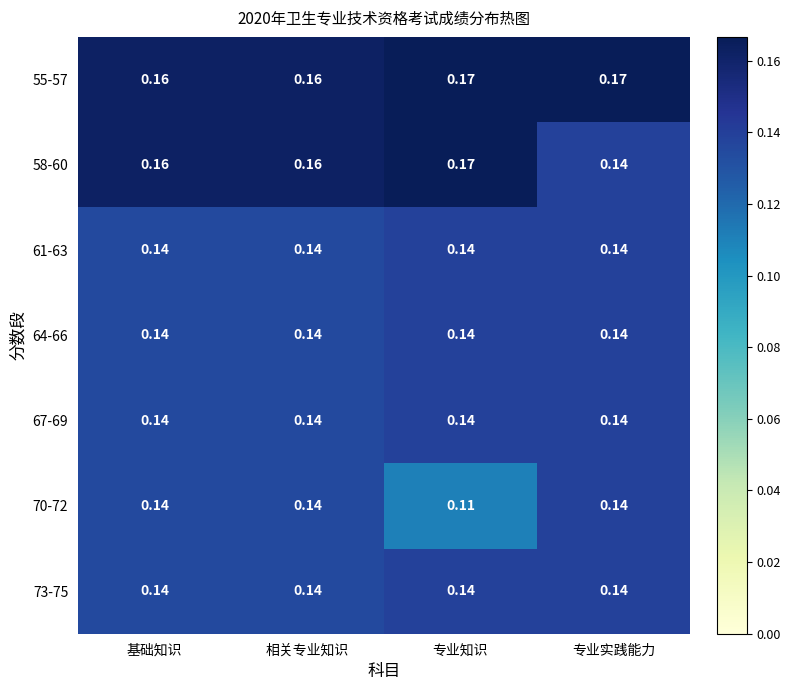

Which category has the lowest value across all series?

专业知识